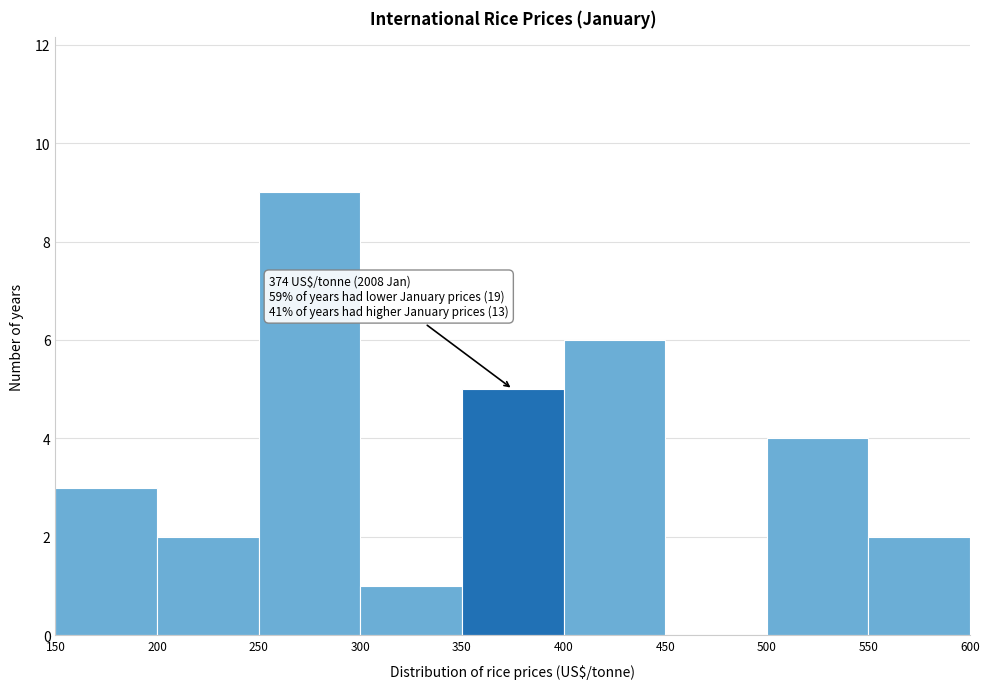

Which range on the x-axis has the tallest bar?

250 to 300